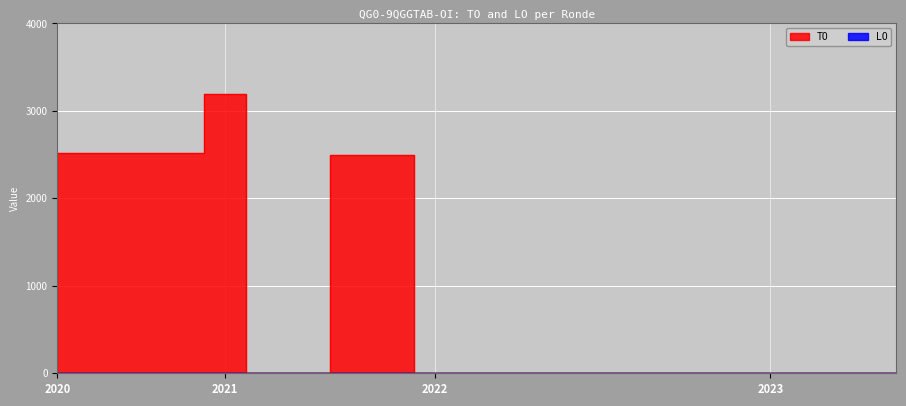

True or false: the data has more than 0 interior local peaks.

True